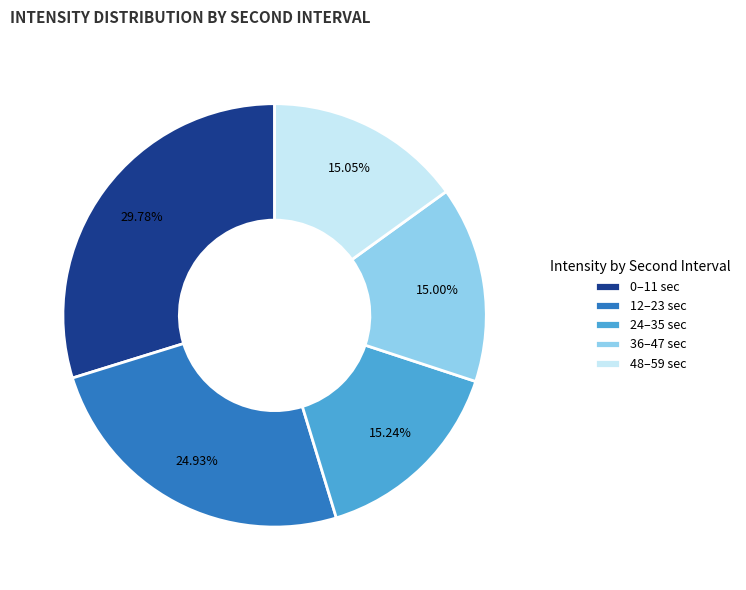

Combined, do 48–59 sec and 36–47 sec account for over 50%?

No